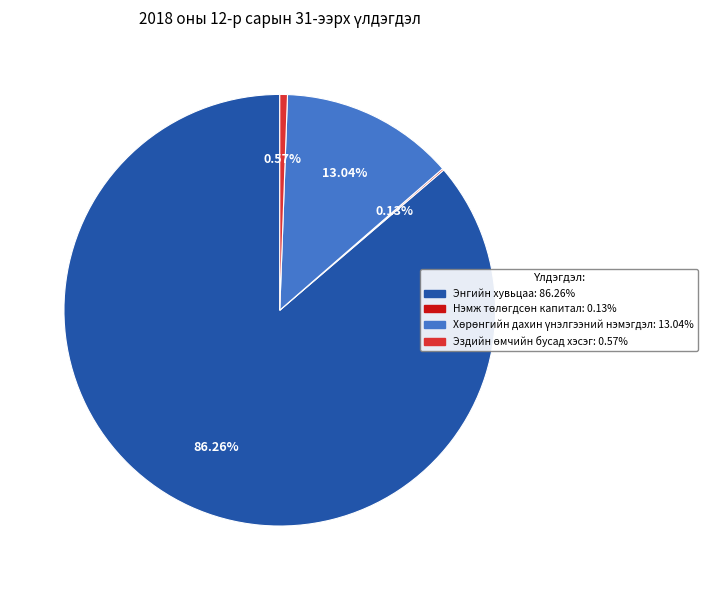

To the nearest percent, what is the average slice percentage?

25%